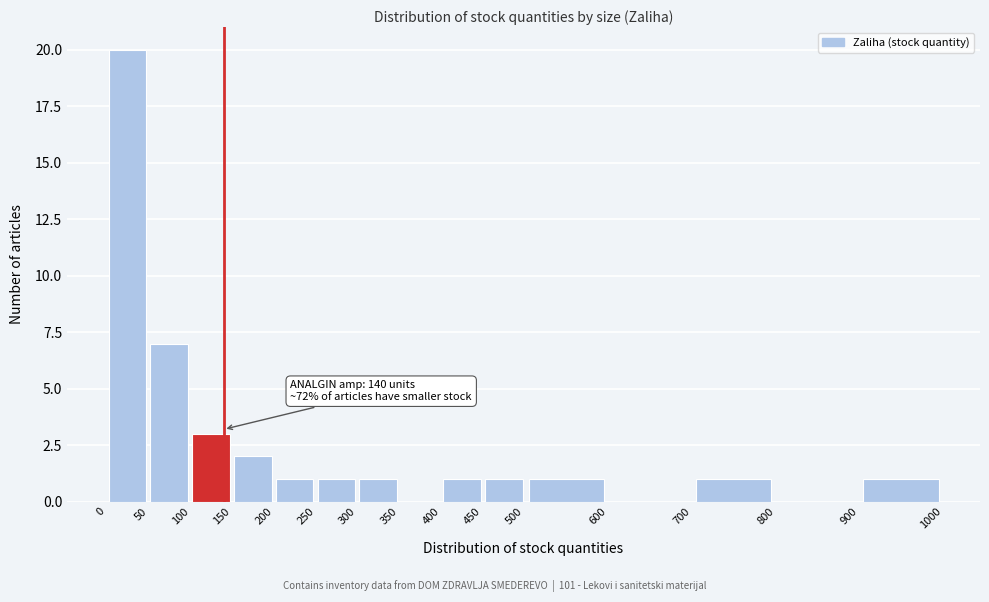

Which range on the x-axis has the tallest bar?

0 to 50